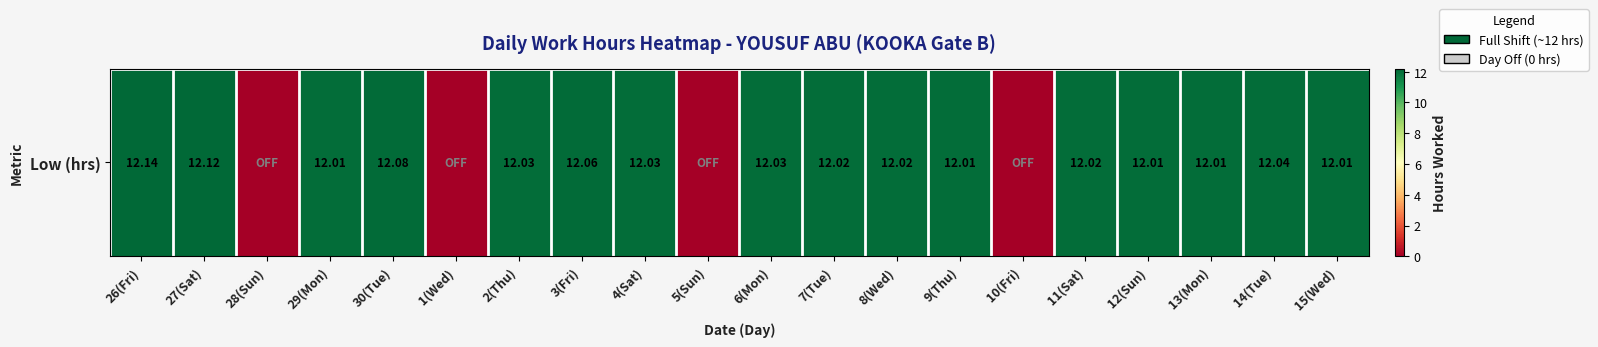

What is the difference between the values at 13(Mon) and 28(Sun)?

12.0